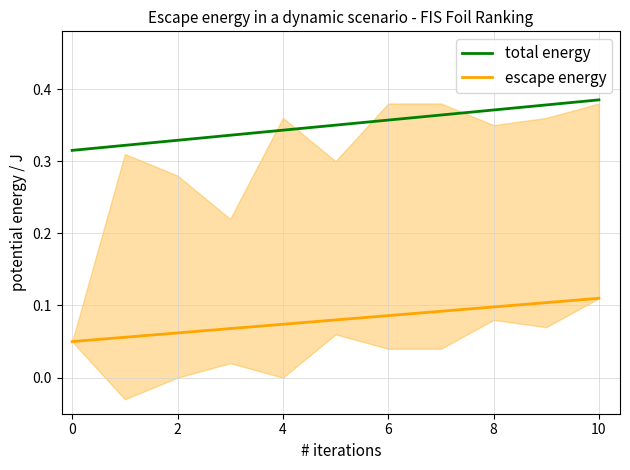

At which category is the sum across all series the highest?

10